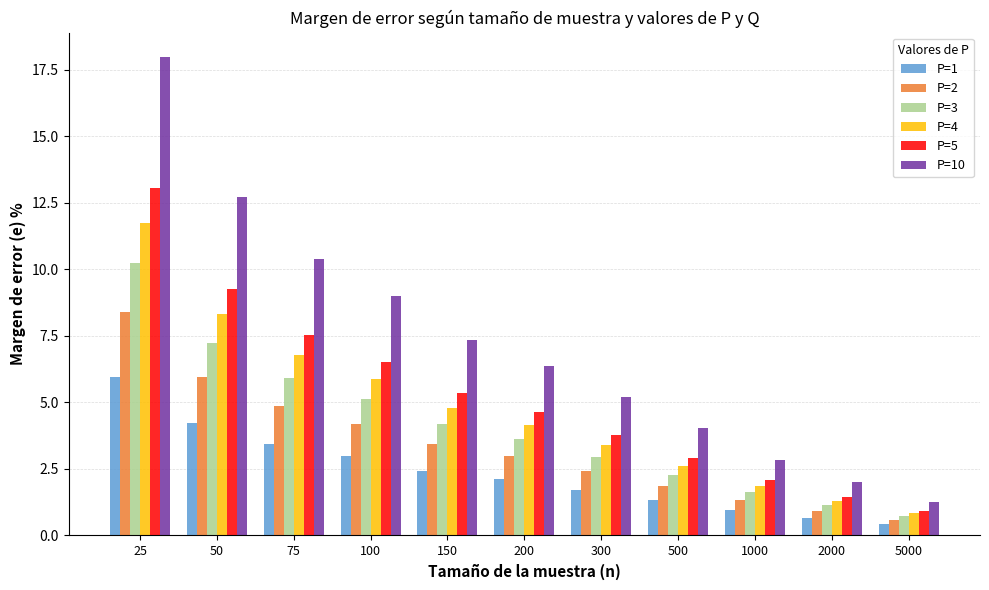

Where does the P=10 series first go above 6?

25